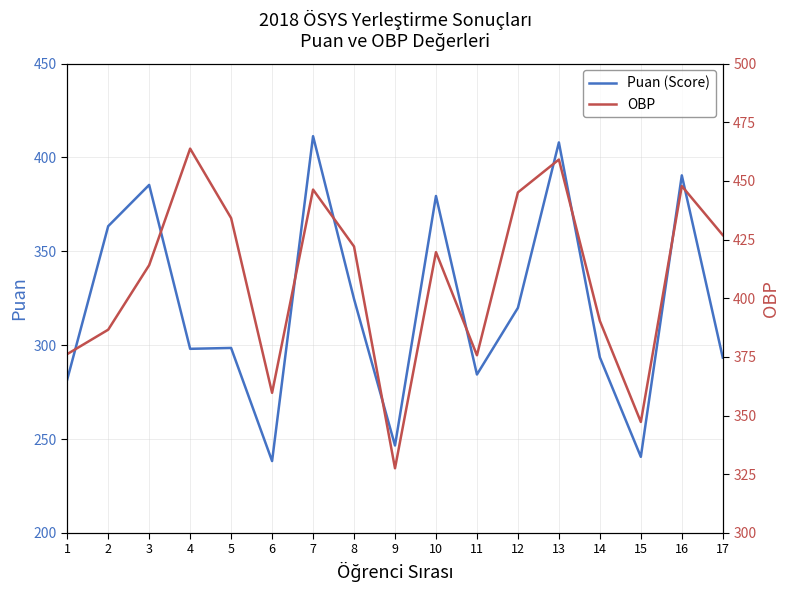

How many categories are shown in the chart?

17